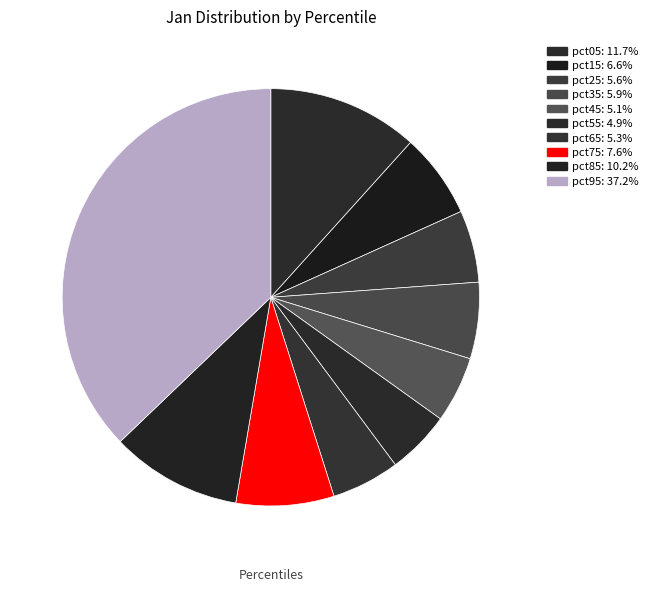

How many slices are in this pie chart?

10